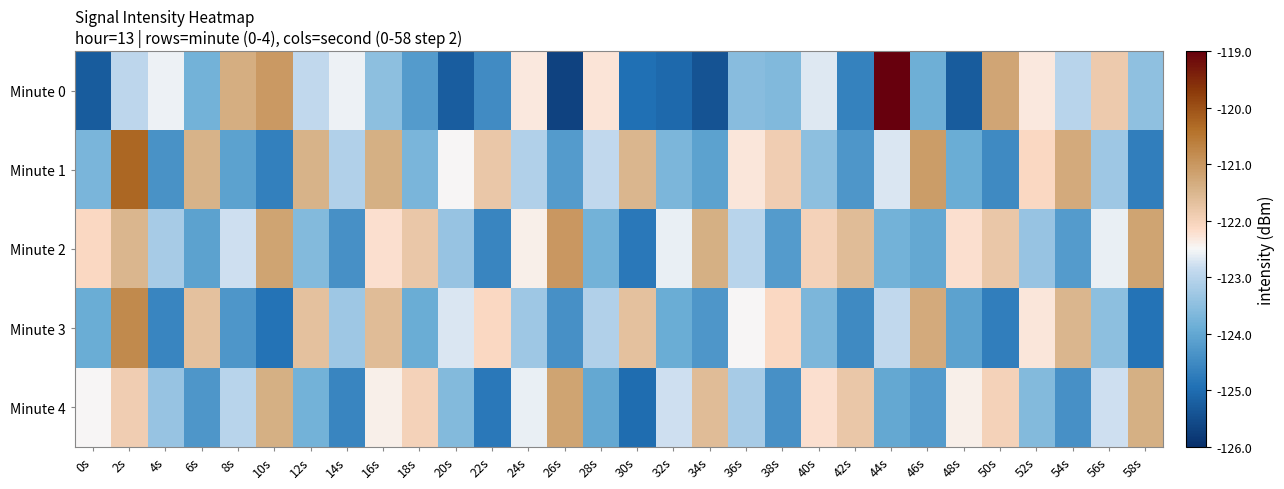

What is the smallest value displayed?

-125.7